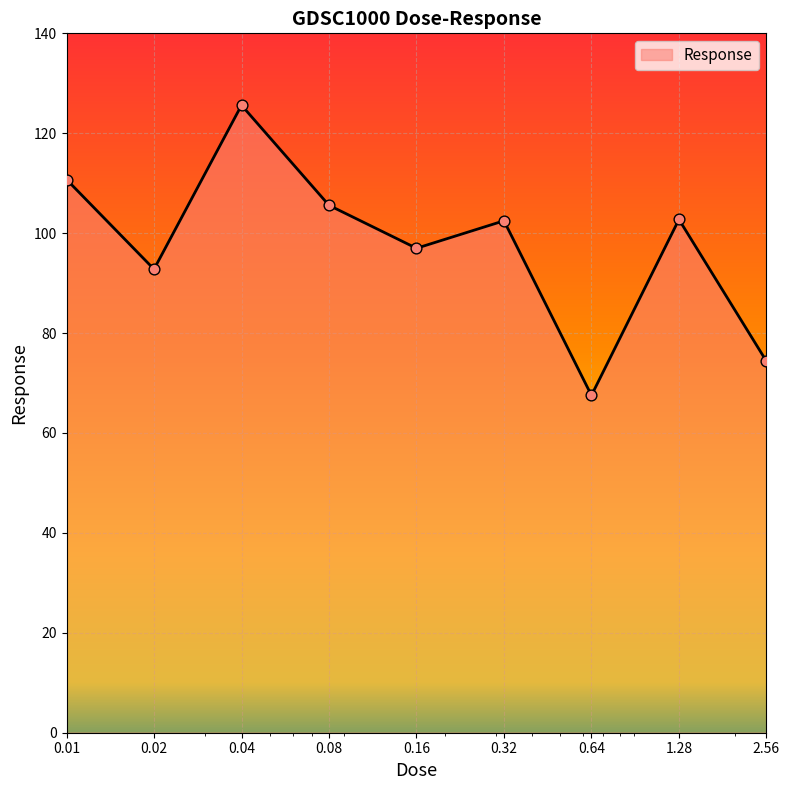

What is the minimum value shown in the chart?

67.5